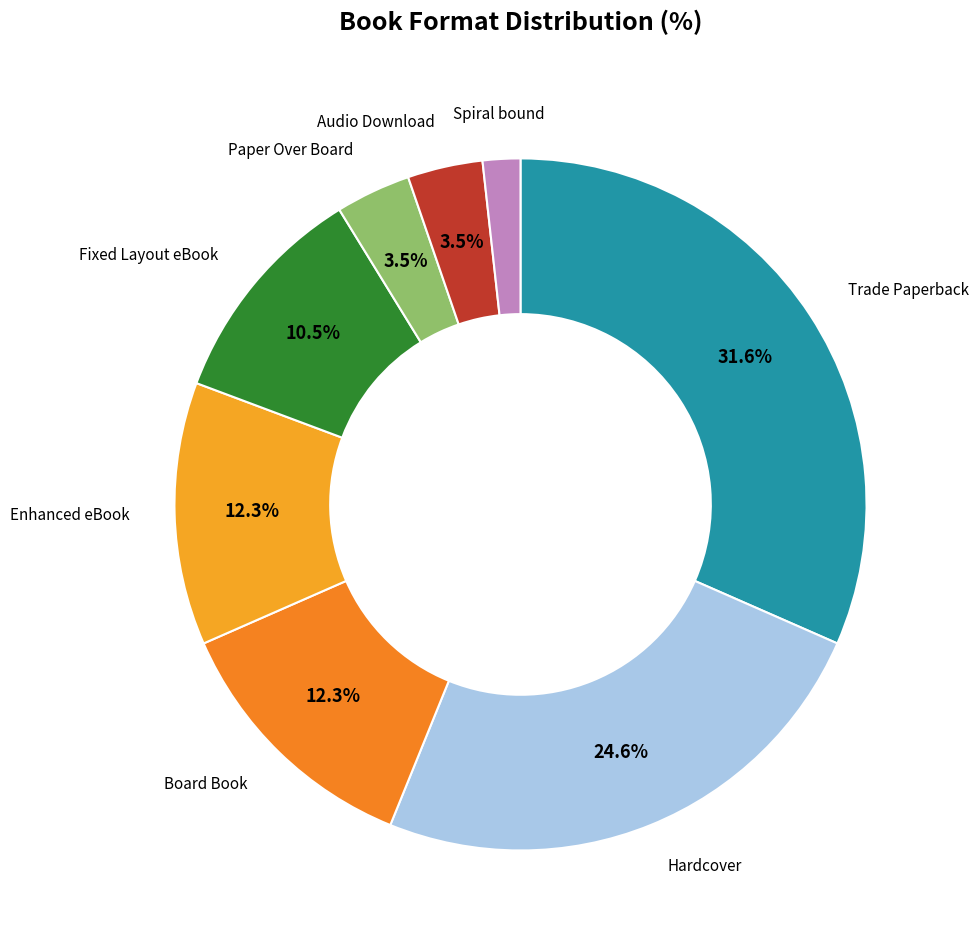

Which category has the biggest portion of the pie?

Trade Paperback